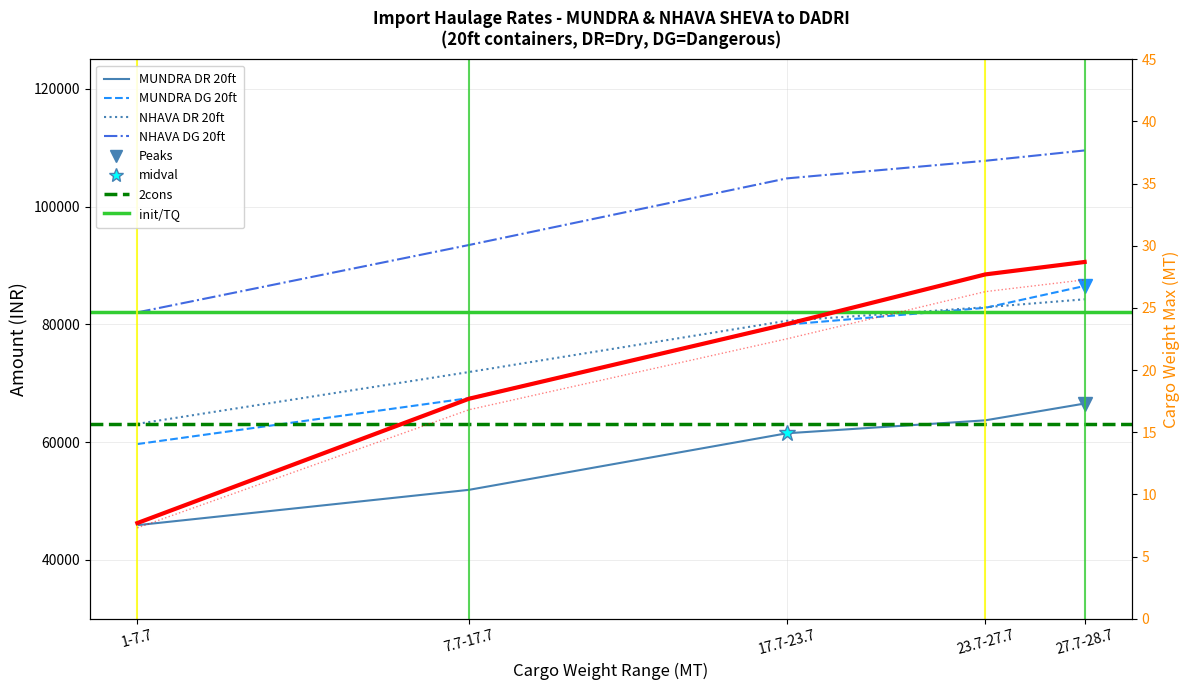

Reading left to right, list all the values displayed in this chart.

MUNDRA_DR_20: 45900	51900	61500	63700	66550
MUNDRA_DG_20: 59670	67470	79950	82810	86515
NHAVA_DR_20: 63100	71900	80600	82900	84250
NHAVA_DG_20: 82030	93470	104780	107770	109525